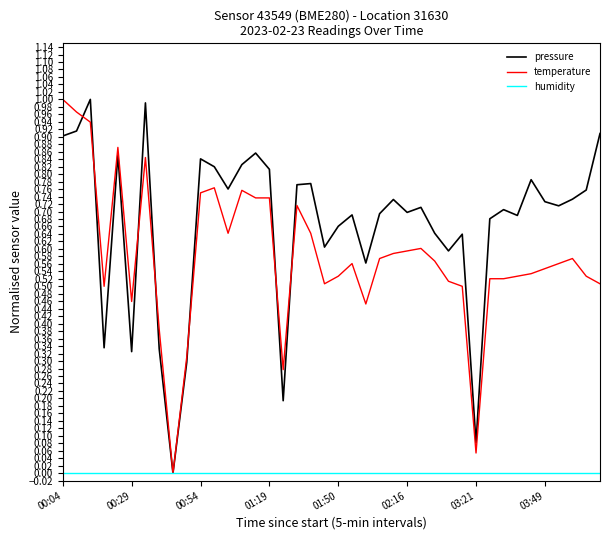

How many values in the temperature series exceed 0?

39